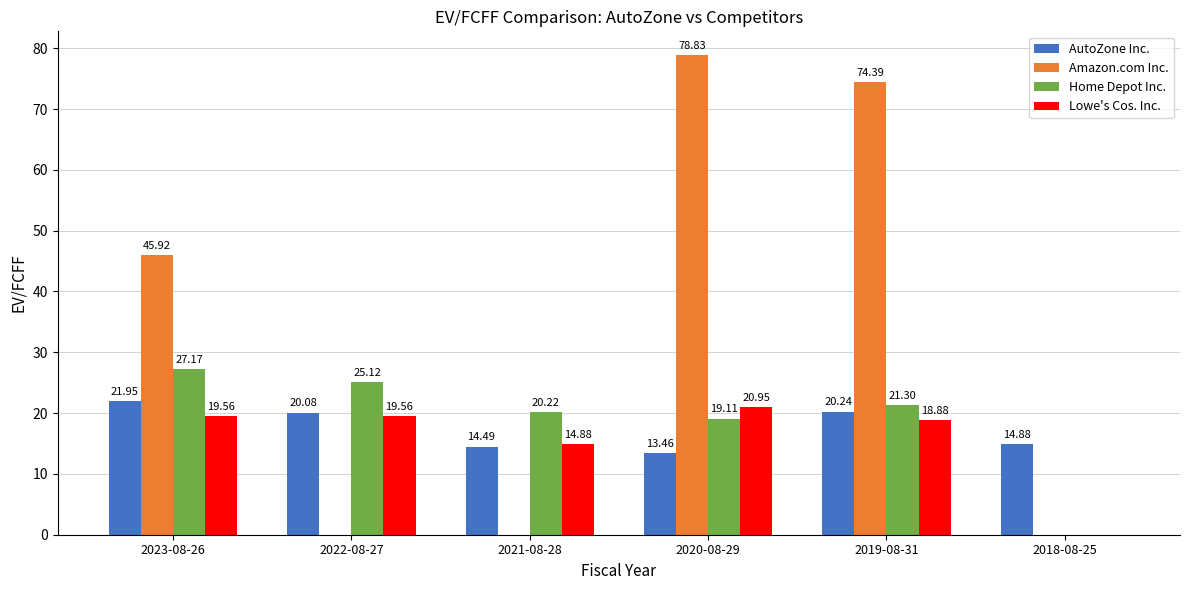

At which category is the sum across all series the highest?

2019-08-31